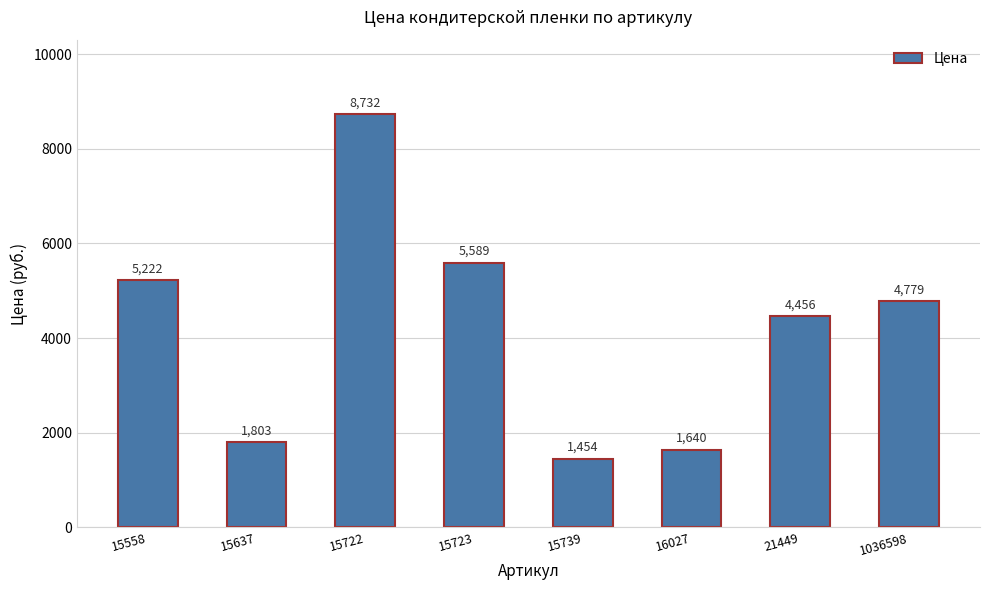

Reading right to left, extract all data points from this chart.

4779	4456	1640	1454	5589	8732	1803	5222